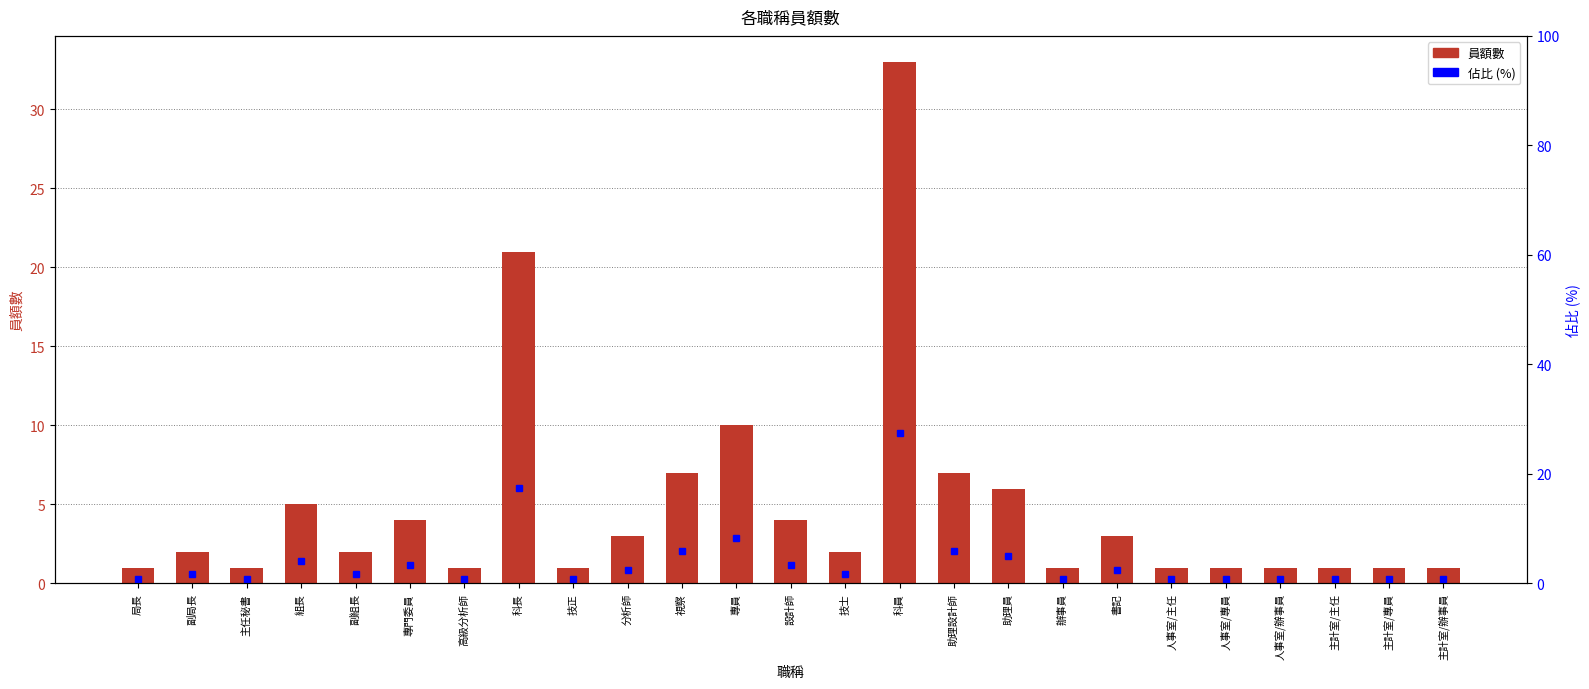

The 員額數 series shows 21.0 at 科長. True or false?

True